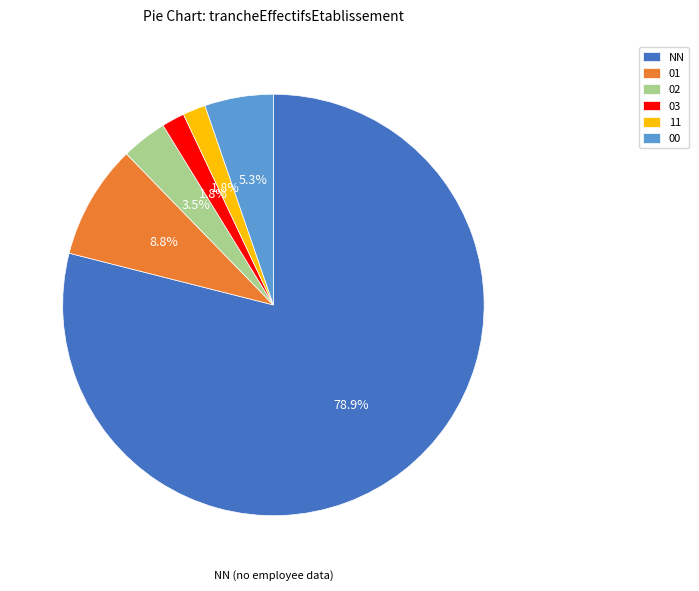

Is it true that 11 is 2% of the pie?

True